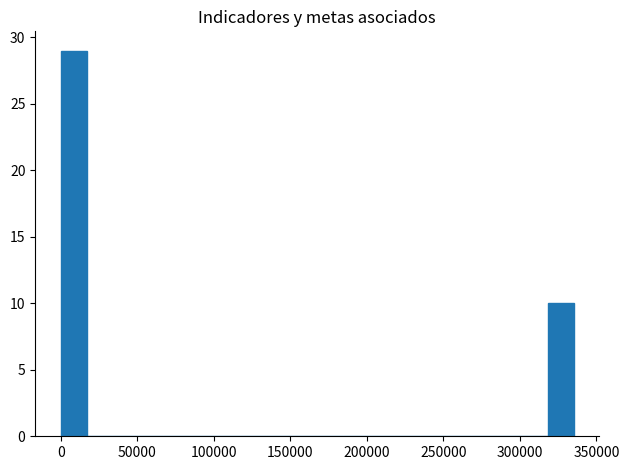

Around what value on the x-axis is the tallest bar? Give the approximate position of its centre, as read against the axis.

10000